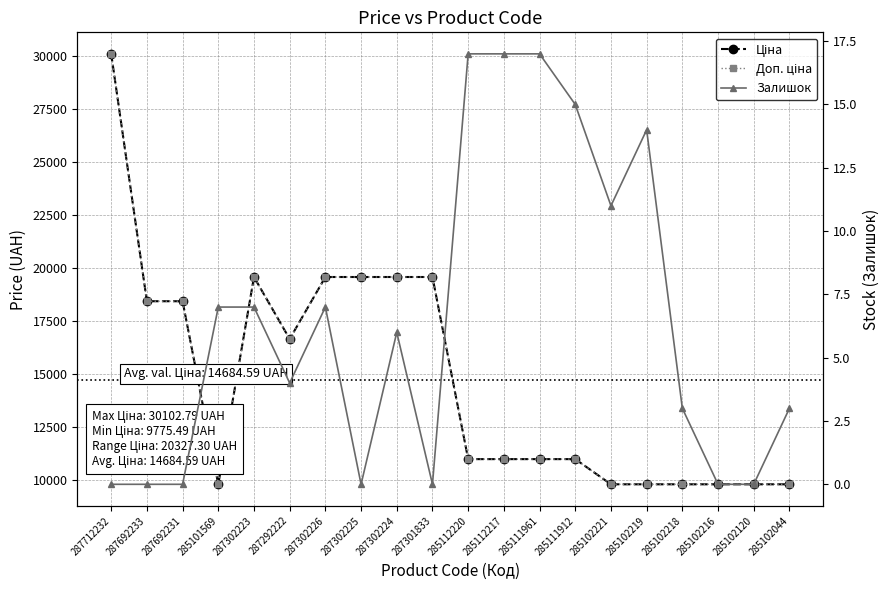

Which category has the lowest value in the Залишок series?

287712232